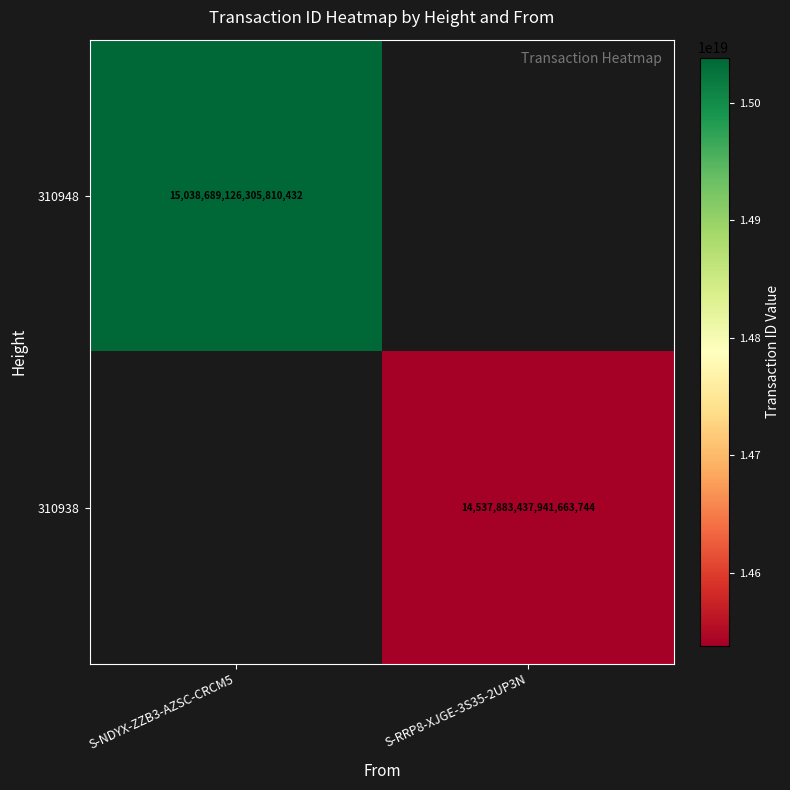

The 310948 series shows 5564814932388048896 at S-NDYX-ZZB3-AZSC-CRCM5. True or false?

False